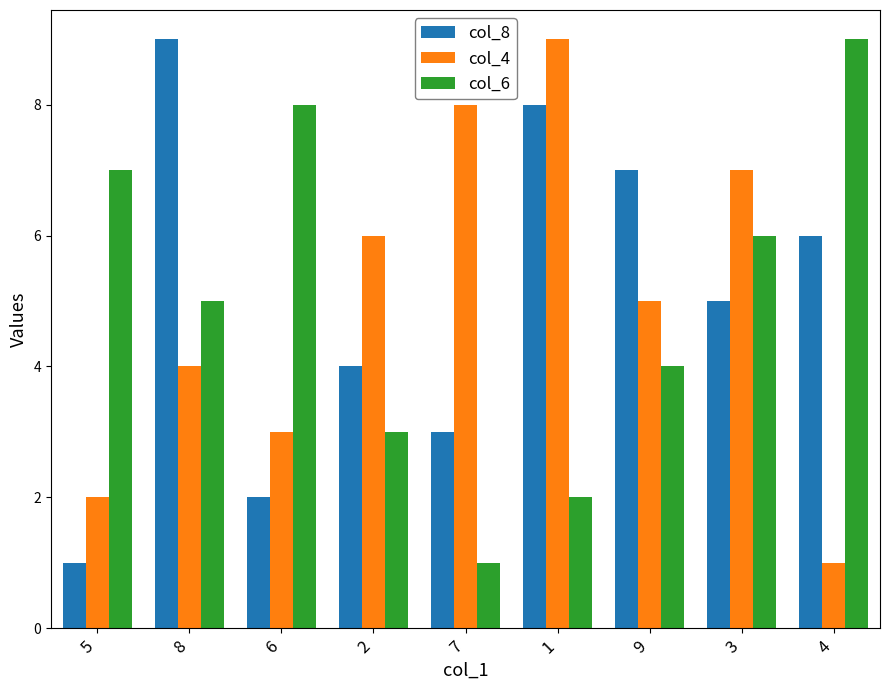

Between 1 and 4, which series saw the biggest shift?

col_4